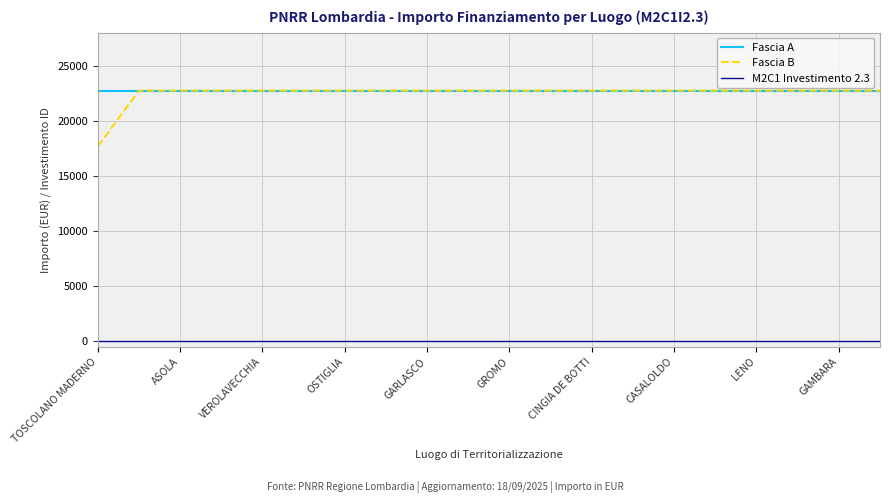

True or false: Fascia B and M2C1 Investimento 2.3 intersect in this chart.

False